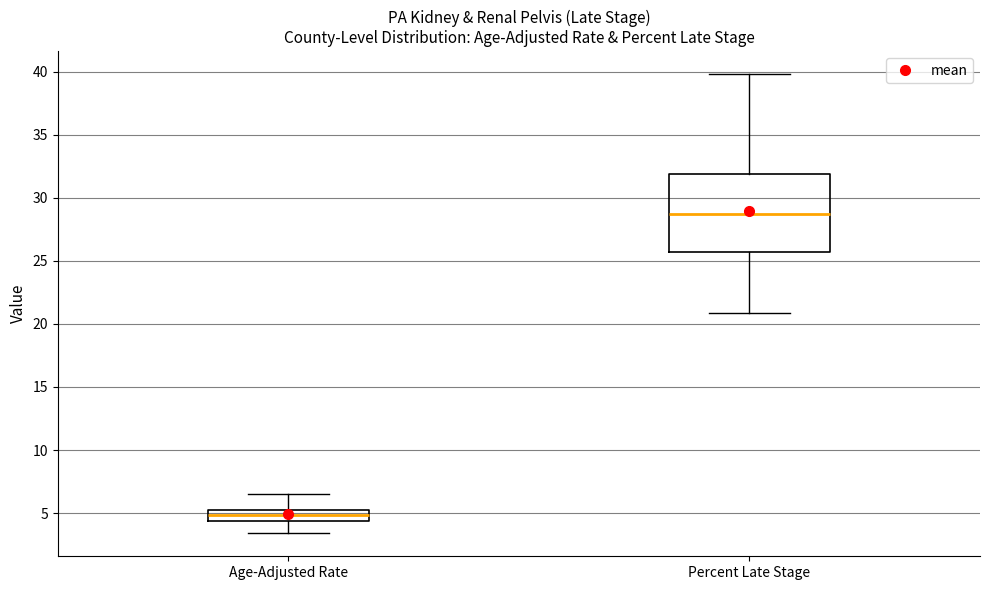

Which box has the lowest median line?

Age-Adjusted Rate